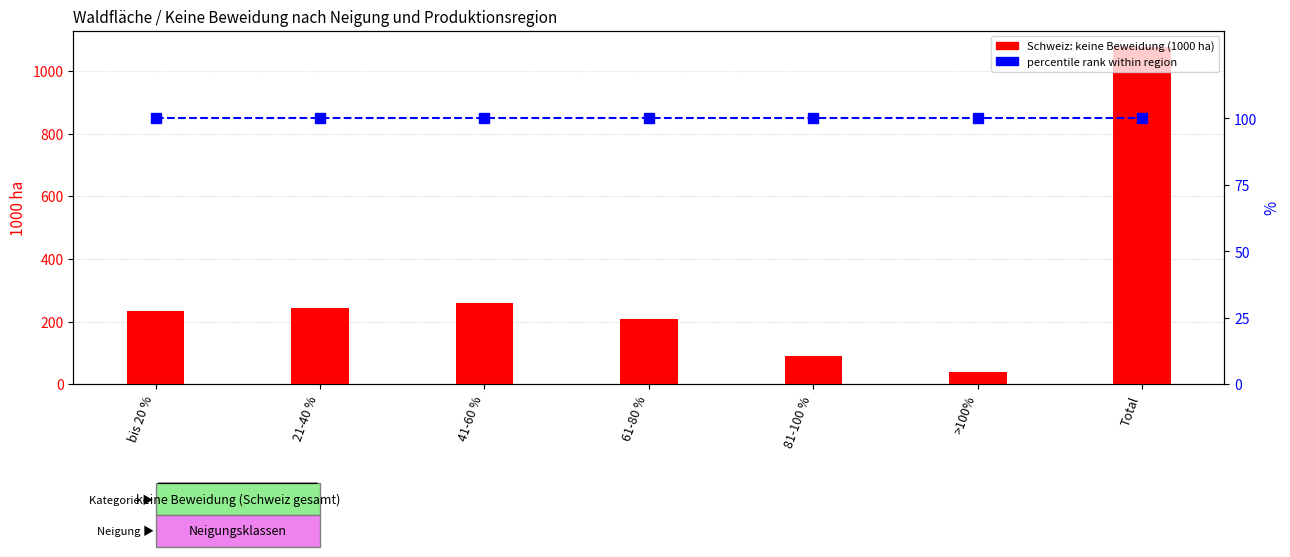

At which label is percentile rank within region closest to 100?

bis 20 %